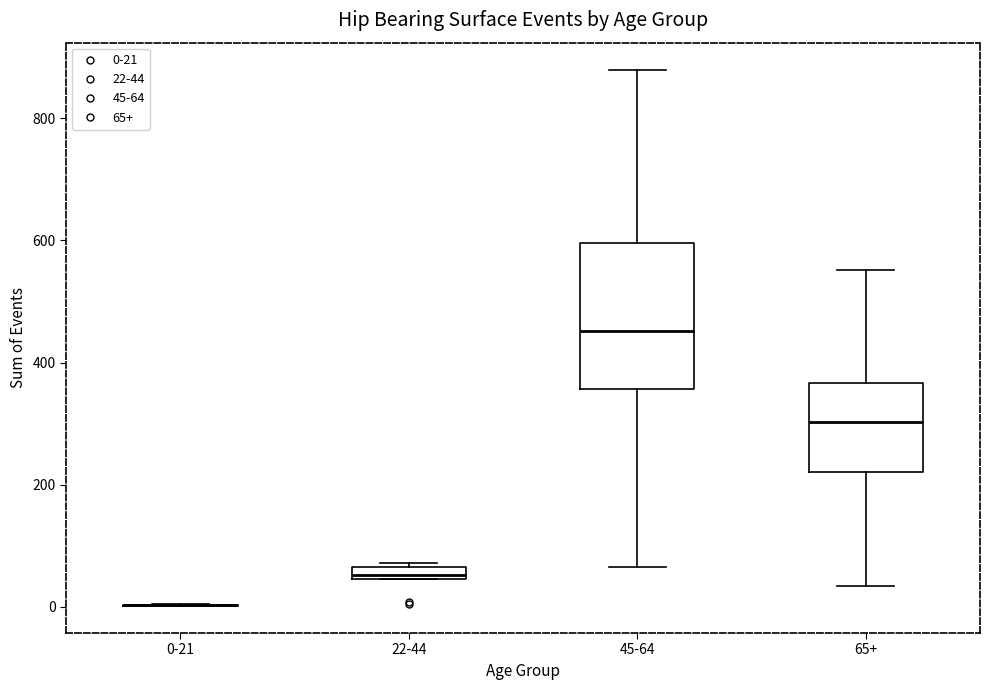

Which box is the tallest, from its lower edge to its upper edge?

45-64